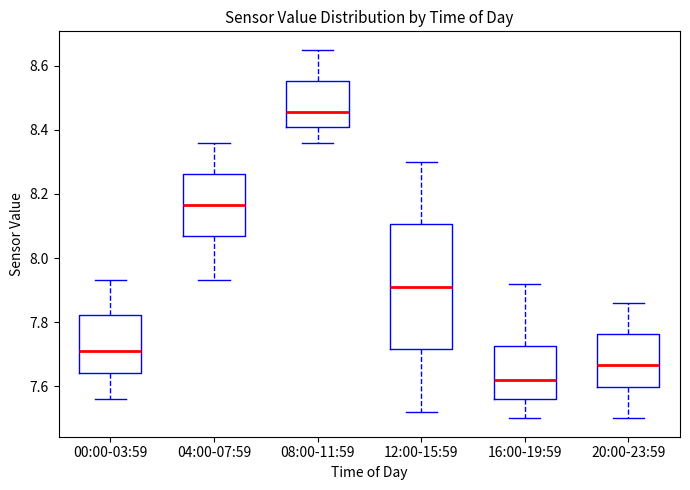

Reading left to right, transcribe this box plot: for each box, give where its median line is, the range the box spans, and where its two whiskers end, as read against the y-axis. The values are not printed on the chart, so give them approximately, as read against the axis.

00:00-03:59: median 7.72, box 7.64 to 7.82, whiskers 7.56 to 7.94
04:00-07:59: median 8.16, box 8.06 to 8.26, whiskers 7.94 to 8.36
08:00-11:59: median 8.46, box 8.40 to 8.56, whiskers 8.36 to 8.66
12:00-15:59: median 7.92, box 7.72 to 8.10, whiskers 7.52 to 8.30
16:00-19:59: median 7.62, box 7.56 to 7.72, whiskers 7.50 to 7.92
20:00-23:59: median 7.66, box 7.60 to 7.76, whiskers 7.50 to 7.86